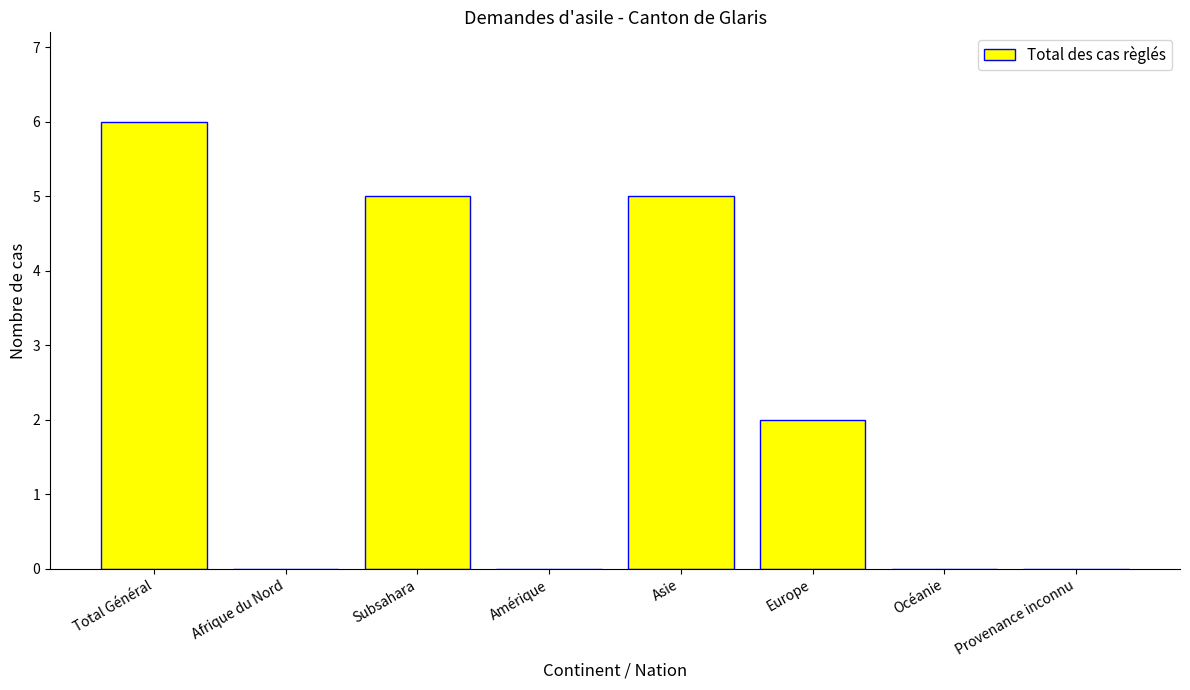

How many data points does each series have?

8